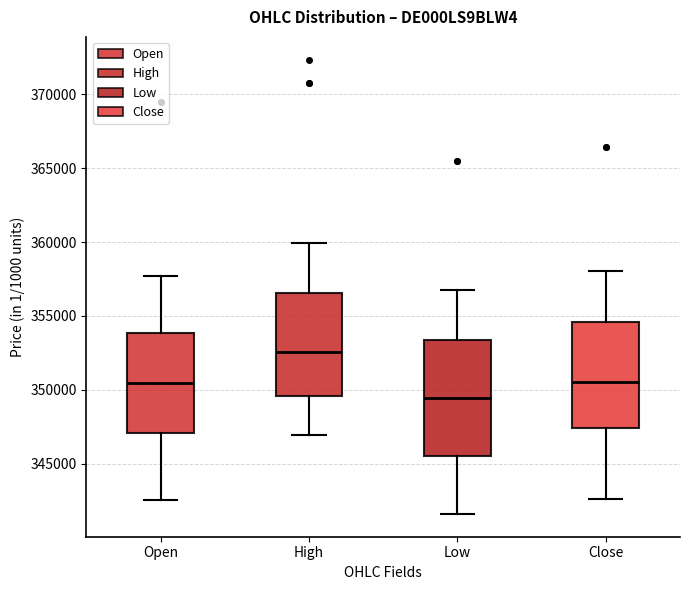

Reading left to right, transcribe this box plot: for each box, give where its median line is, the range the box spans, and where its two whiskers end, as read against the y-axis. The values are not printed on the chart, so give them approximately, as read against the axis.

Open: median 350500, box 347000 to 354000, whiskers 342500 to 357500
High: median 352500, box 349500 to 356500, whiskers 347000 to 360000
Low: median 349500, box 345500 to 353500, whiskers 341500 to 356500
Close: median 350500, box 347500 to 354500, whiskers 342500 to 358000